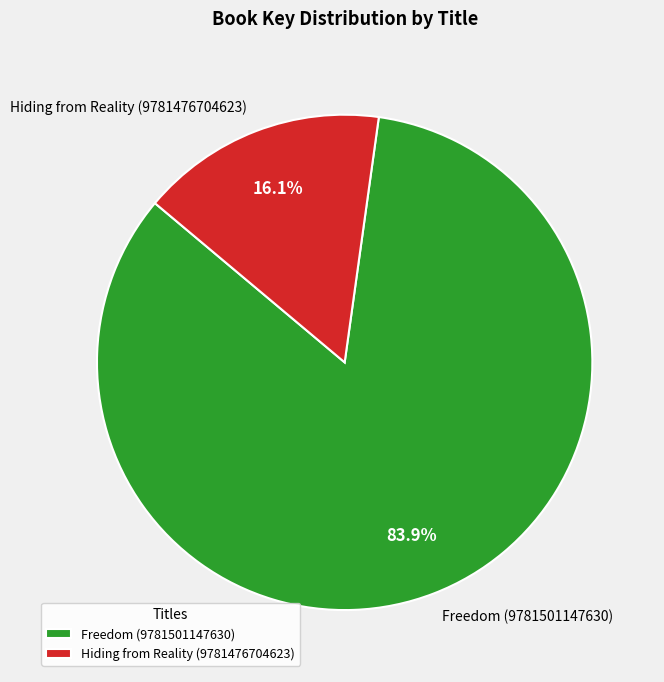

Combined, do Freedom (9781501147630) and Hiding from Reality (9781476704623) account for over 50%?

Yes